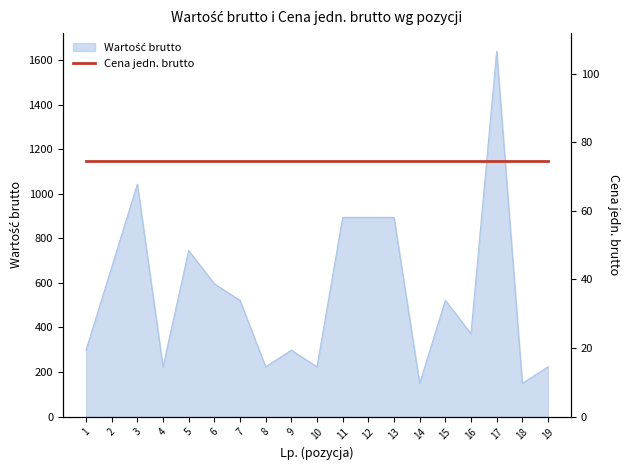

List the labels in order of value, smallest first.

14, 18, 4, 8, 10, 19, 1, 9, 16, 7, 15, 6, 2, 5, 11, 12, 13, 3, 17